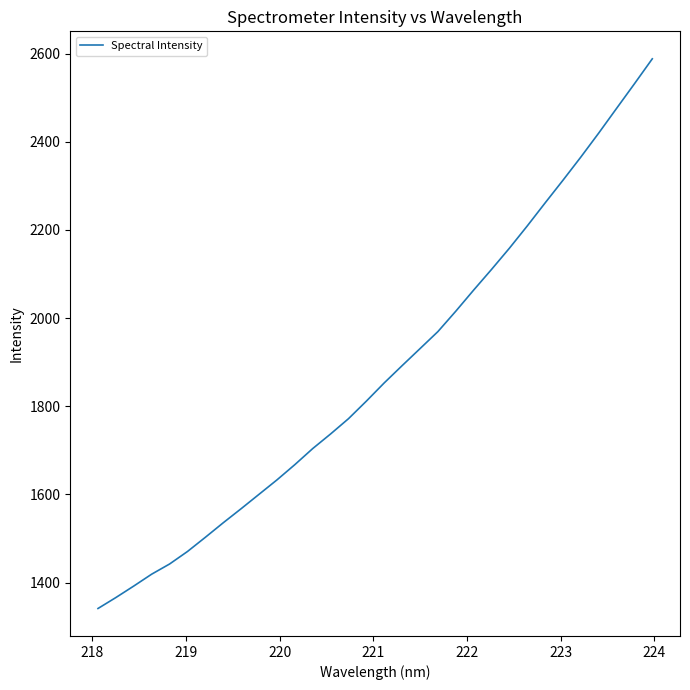

What is the greatest value displayed?

2588.3